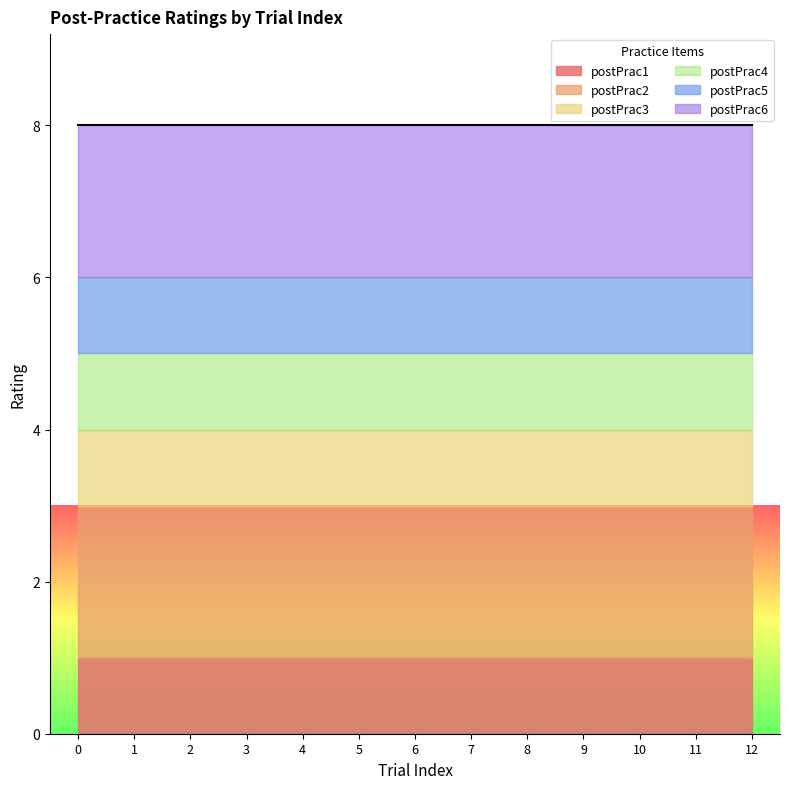

How many lines are shown in the chart?

6